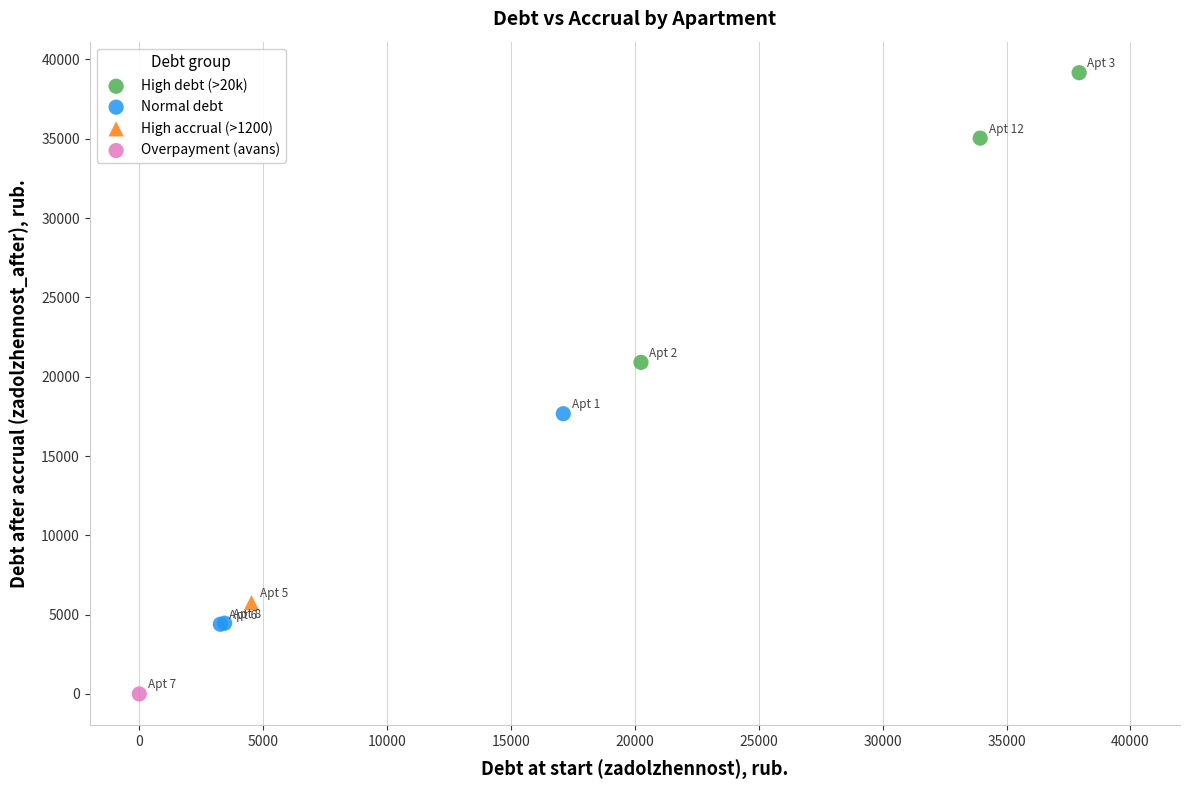

What are all the series names shown in the legend?

High debt (>20k), Normal debt, High accrual (>1200), Overpayment (avans)